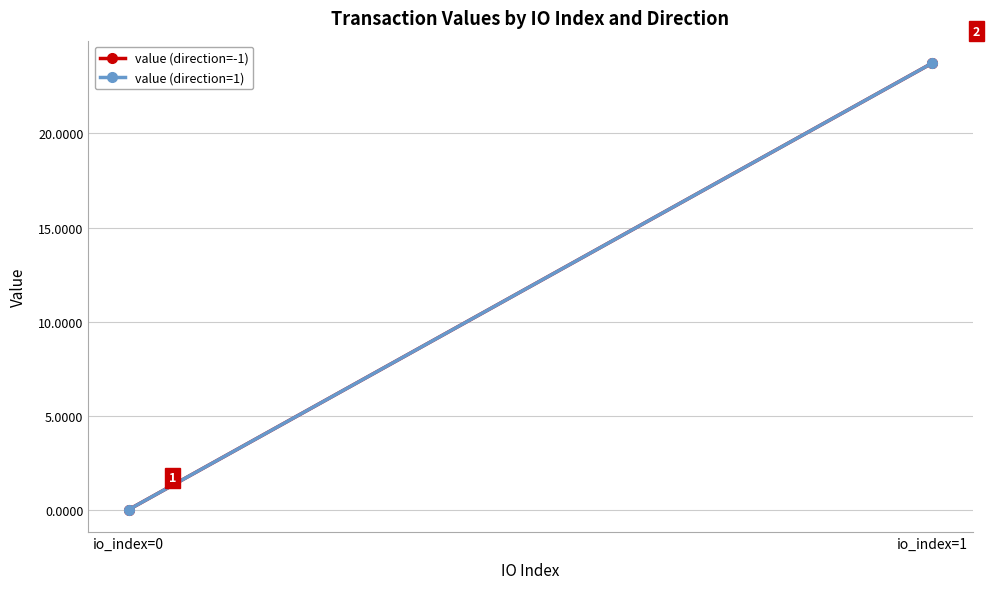

Where does the value (direction=1) series first go above 23?

io_index=1